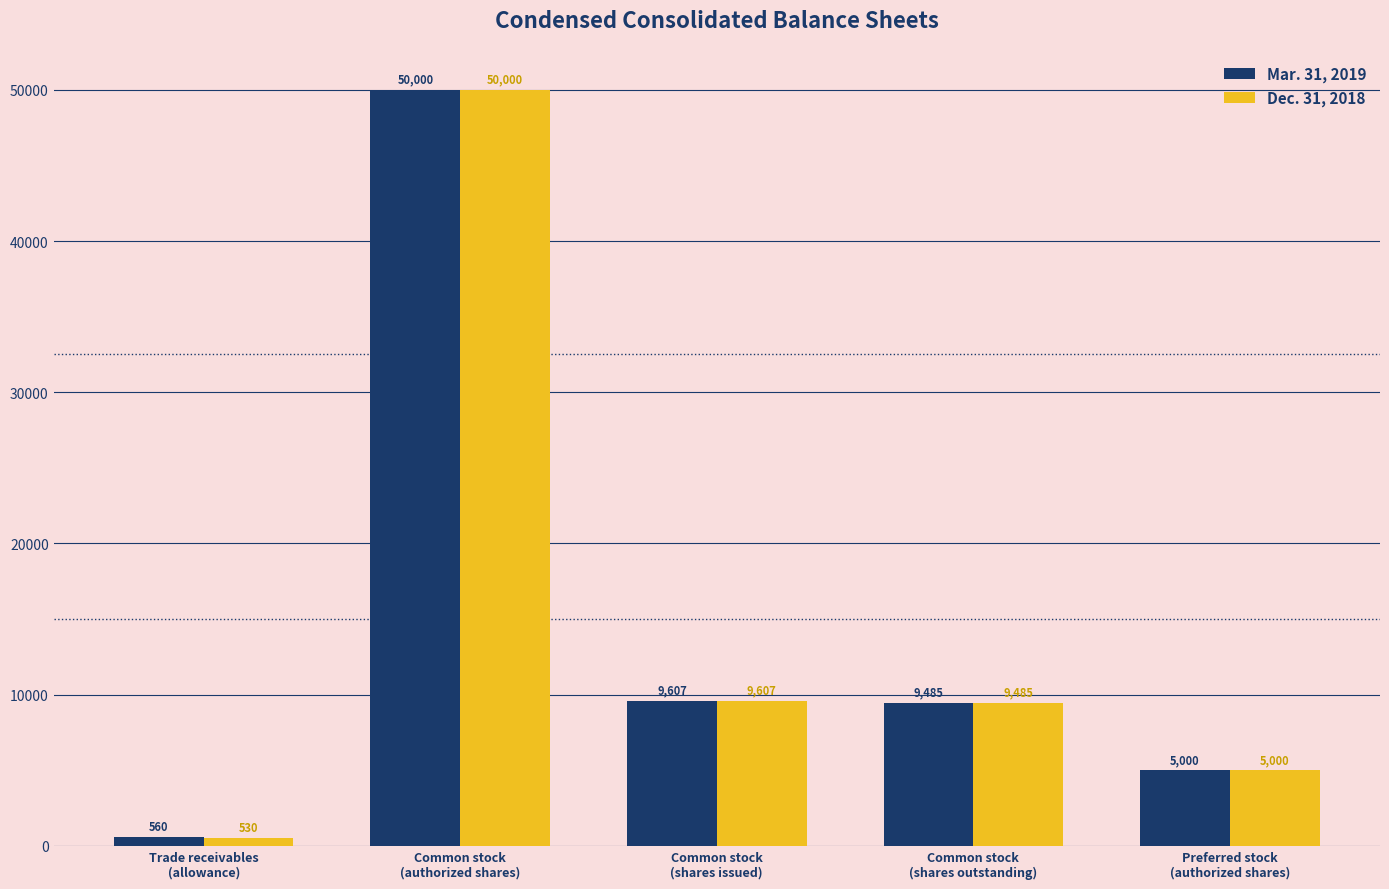

What is the value of the Dec. 31, 2018 bar at the 4th from the left?

9485